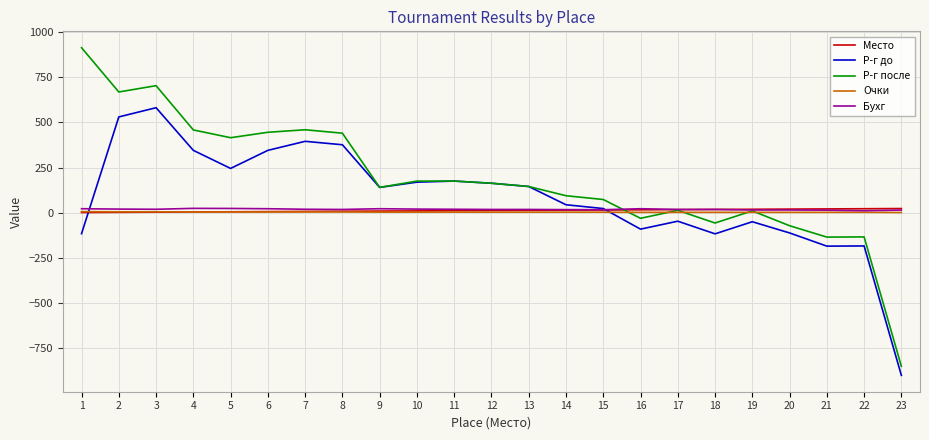

Which series changed the most between 6 and 20?

Р-г после